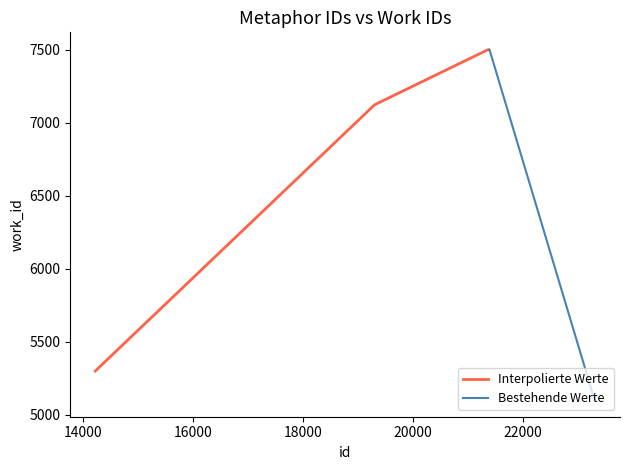

What is the maximum value for Interpolierte Werte?

7498